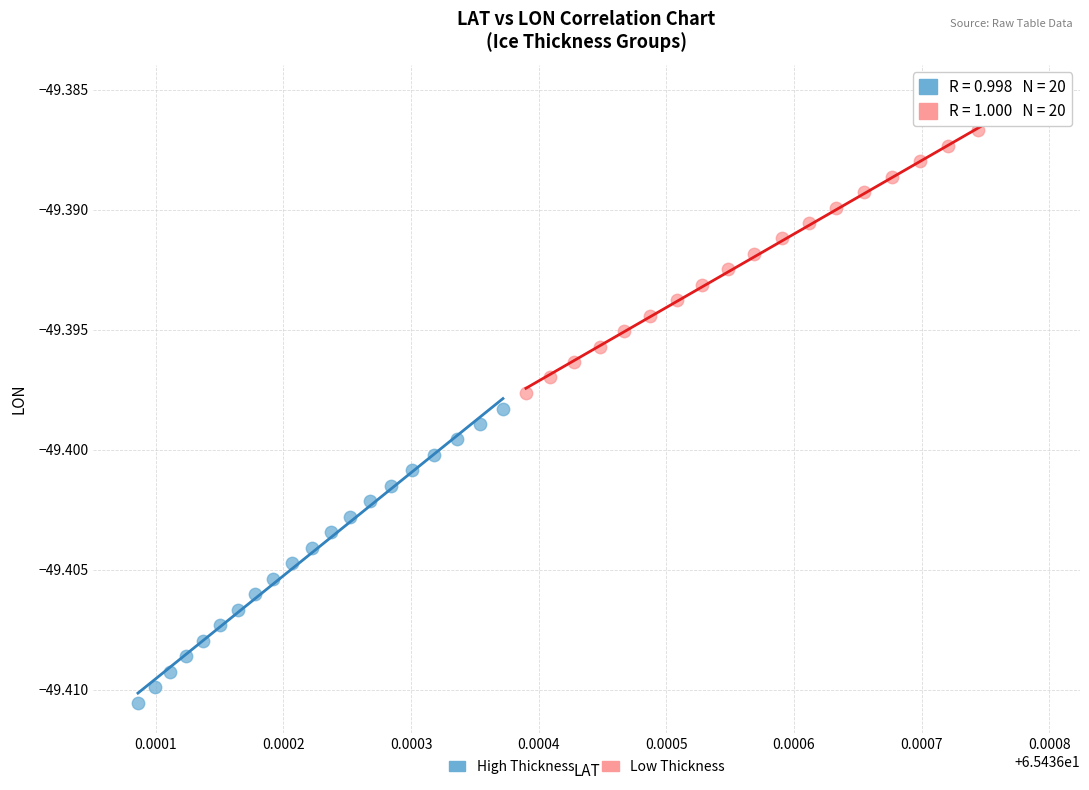

What are all the series names shown in the legend?

High Thickness, Low Thickness